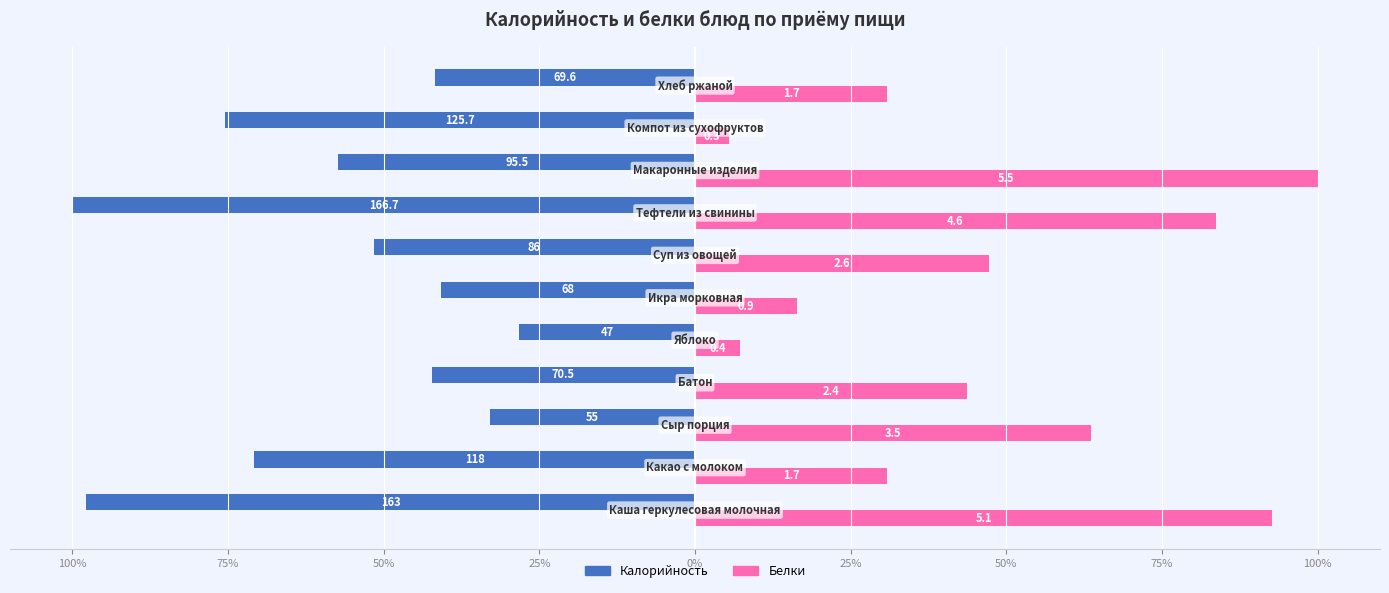

What is the greatest value displayed?

100.0